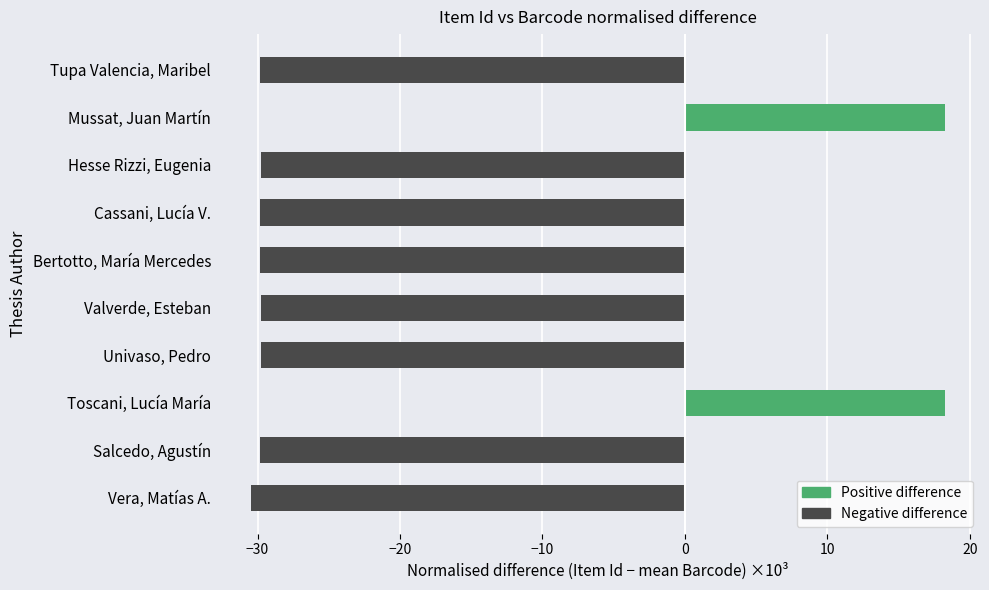

Reading top to bottom, what are all the values shown in this chart?

Tupa Valencia, Maribel=-29.8	Mussat, Juan Martín=18.3	Hesse Rizzi, Eugenia=-29.8	Cassani, Lucía V.=-29.8	Bertotto, María Mercedes=-29.8	Valverde, Esteban=-29.8	Univaso, Pedro=-29.8	Toscani, Lucía María=18.3	Salcedo, Agustín=-29.8	Vera, Matías A.=-30.5